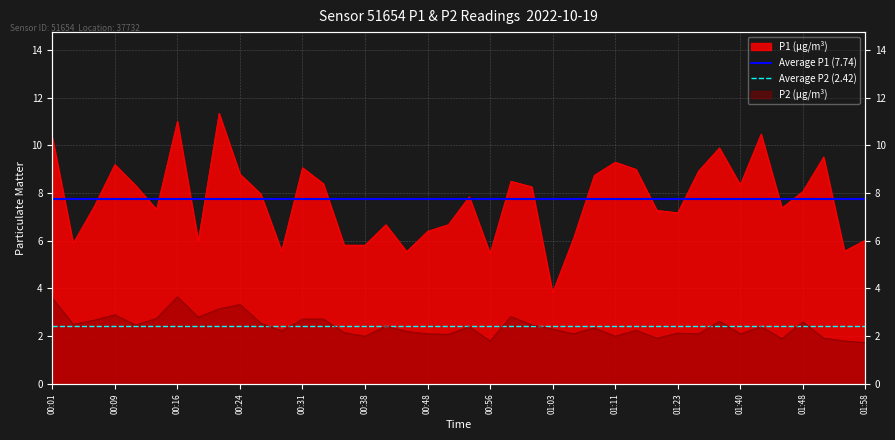

The Average P1 (7.74) series shows 7.7 at 00:01. True or false?

True